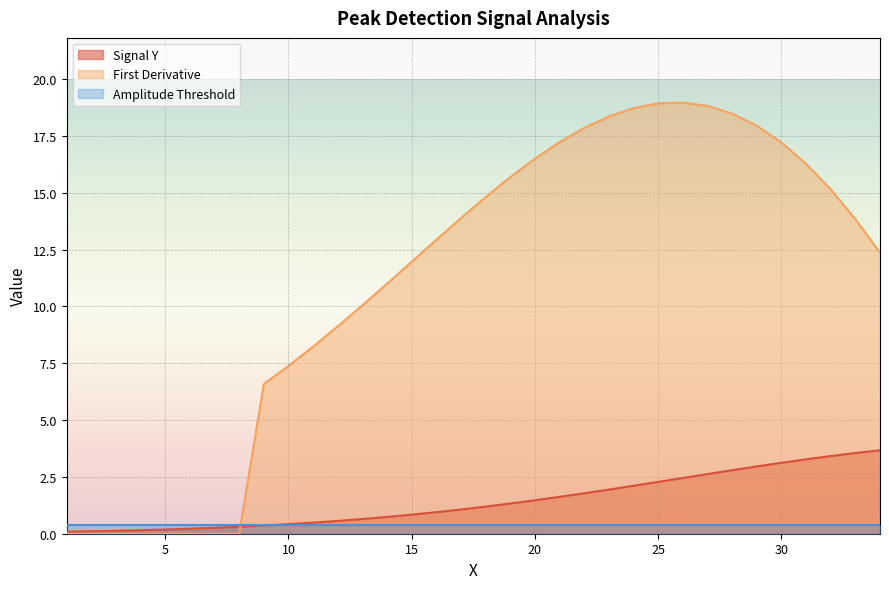

Is it true that Signal Y equals 0.6 at 12?

True